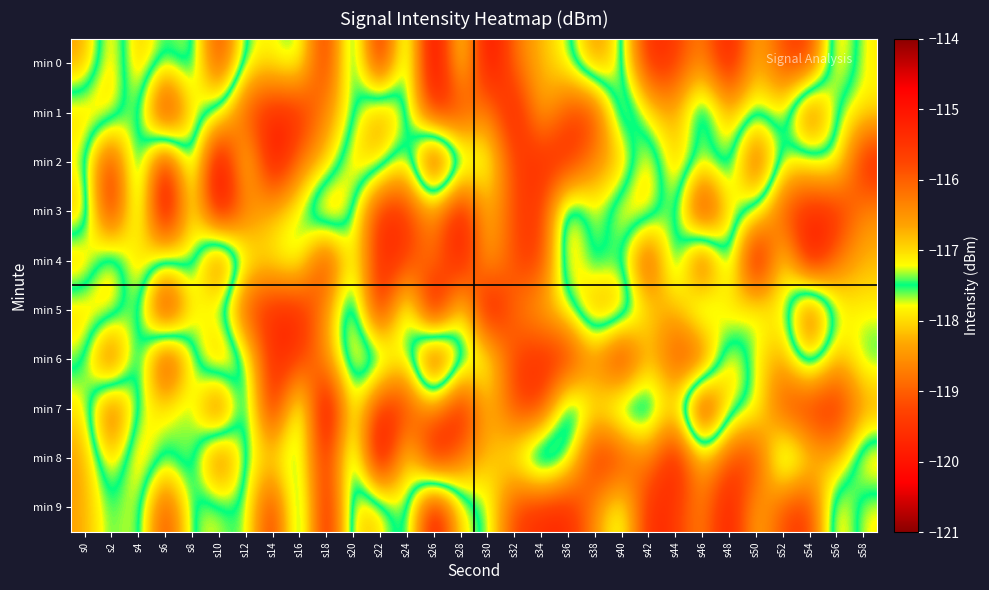

At how many categories does at least one series exceed -118?

30